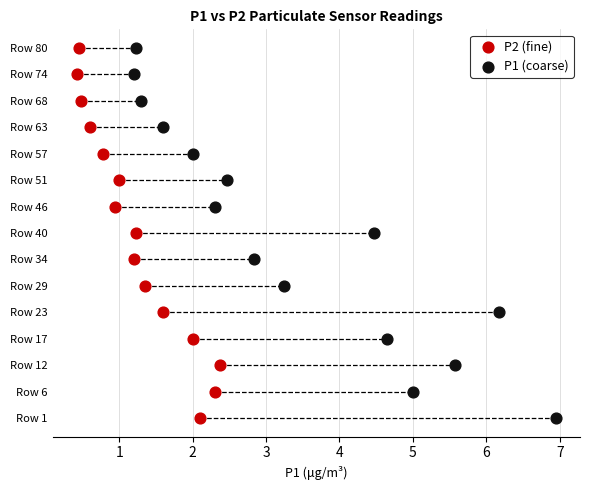

What are all the series names shown in the legend?

P2 (fine), P1 (coarse)